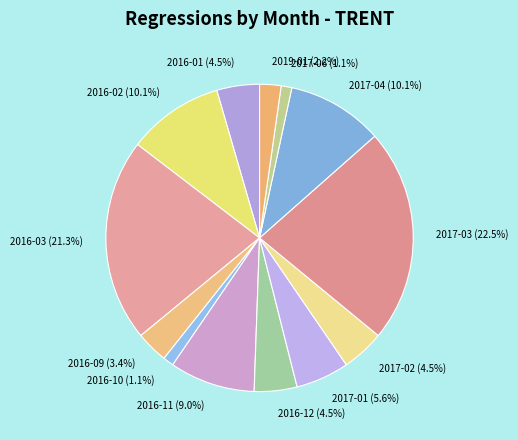

Is 2017-06 the majority of the pie?

No